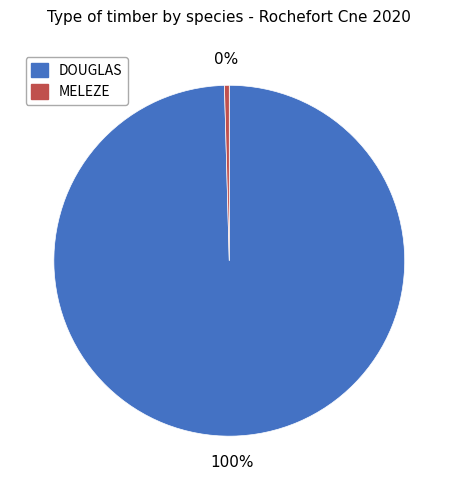

What is the smallest slice in the pie chart?

MELEZE